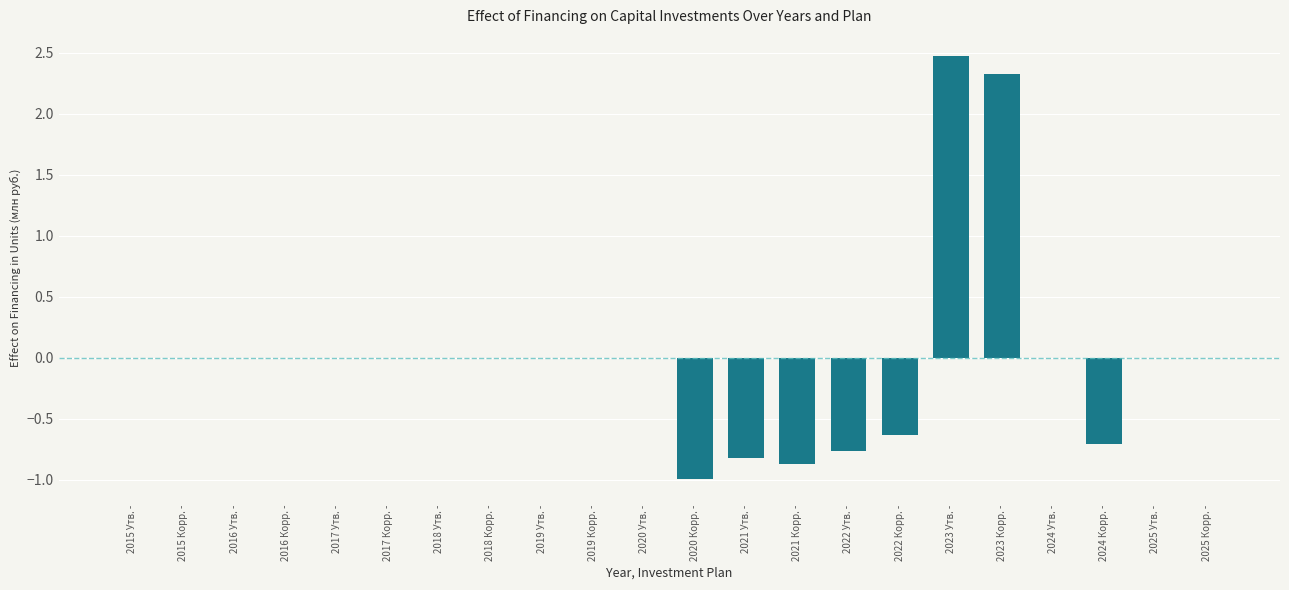

Reading left to right, extract all data points from this chart.

2015 Утв. -=0.0	2015 Корр. -=0.0	2016 Утв. -=0.0	2016 Корр. -=0.0	2017 Утв. -=0.0	2017 Корр. -=0.0	2018 Утв. -=0.0	2018 Корр. -=0.0	2019 Утв. -=0.0	2019 Корр. -=0.0	2020 Утв. -=0.0	2020 Корр. -=-1.0	2021 Утв. -=-0.8	2021 Корр. -=-0.9	2022 Утв. -=-0.8	2022 Корр. -=-0.6	2023 Утв. -=2.5	2023 Корр. -=2.3	2024 Утв. -=0.0	2024 Корр. -=-0.7	2025 Утв. -=0.0	2025 Корр. -=0.0